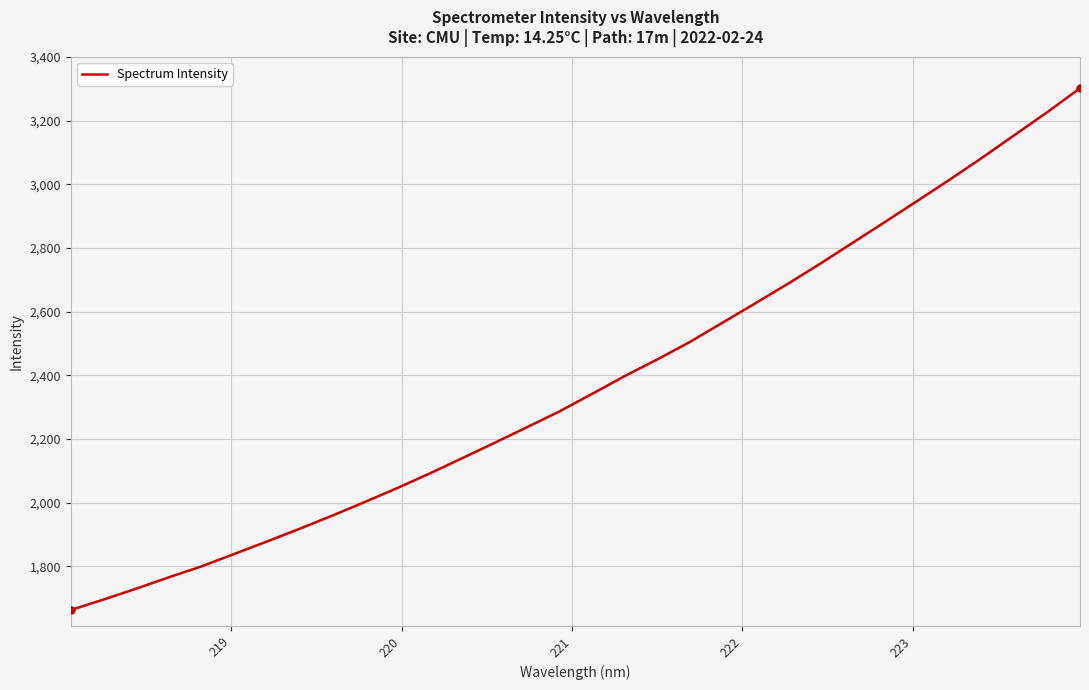

What is the smallest value displayed?

1662.5